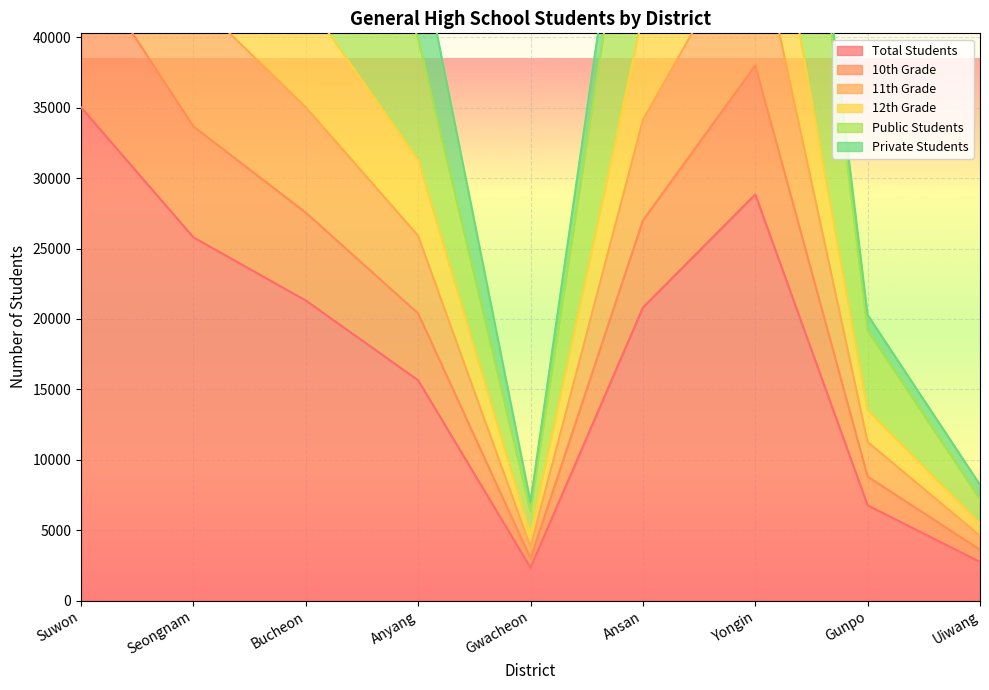

At which label is Total Students closest to 18681?

Ansan